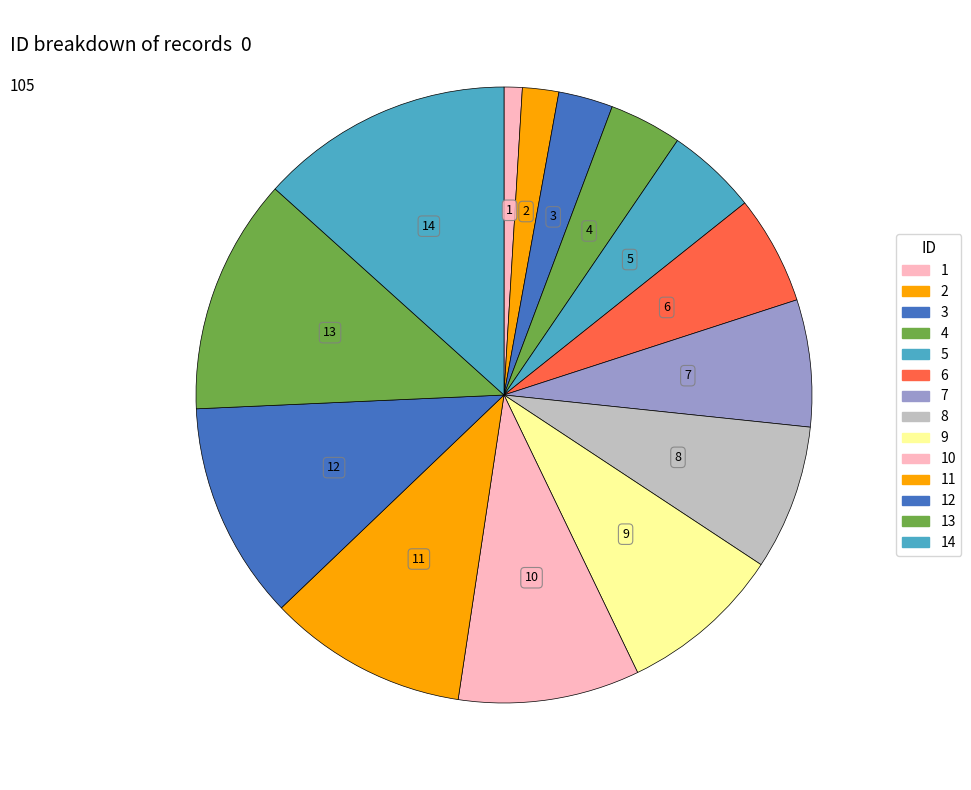

How many slices are in this pie chart?

14